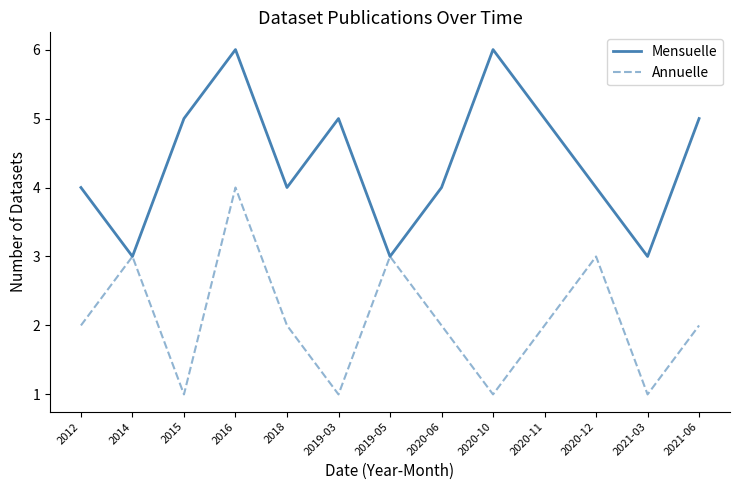

True or false: Mensuelle has a value of 3 at 2014.

True